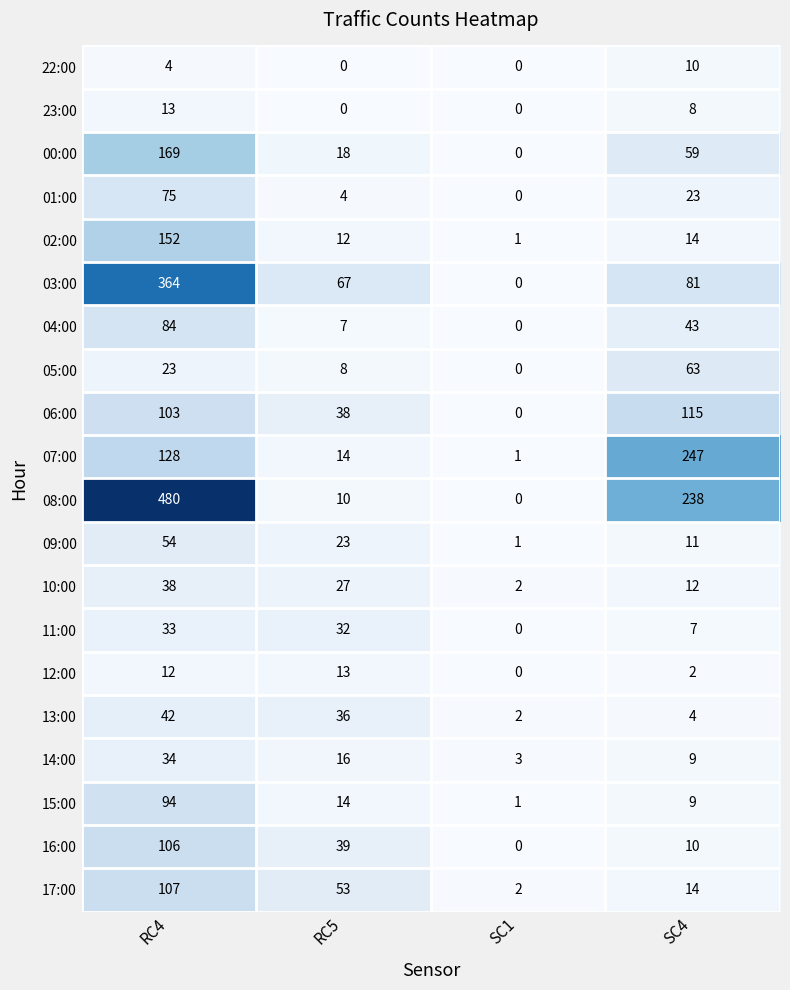

Which series has the widest spread of values?

08:00